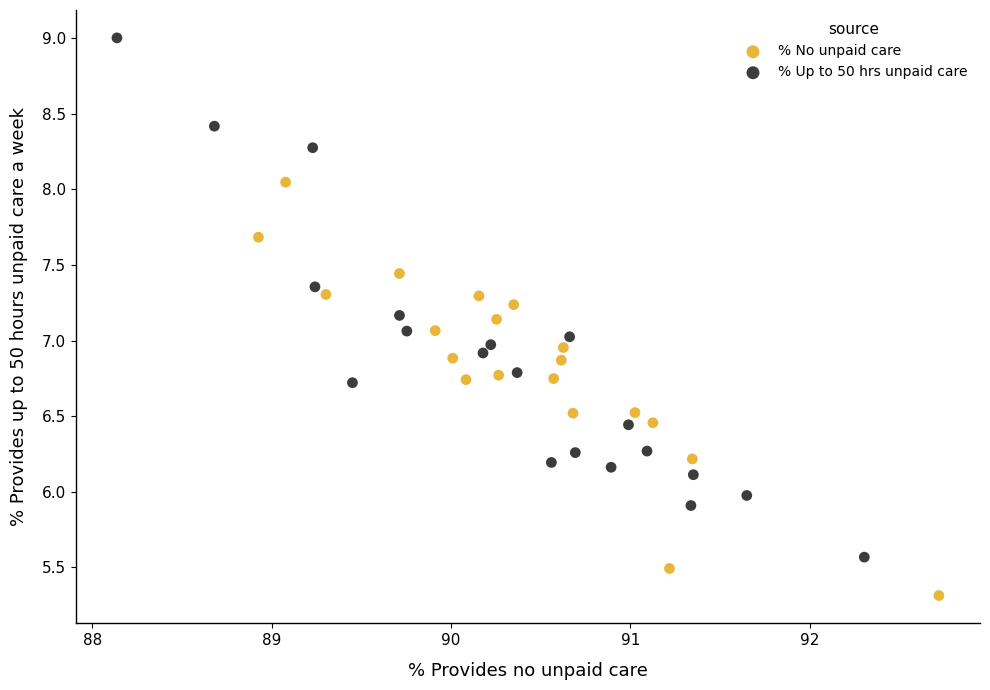

Which series contains the highest Y value?

% Up to 50 hrs unpaid care